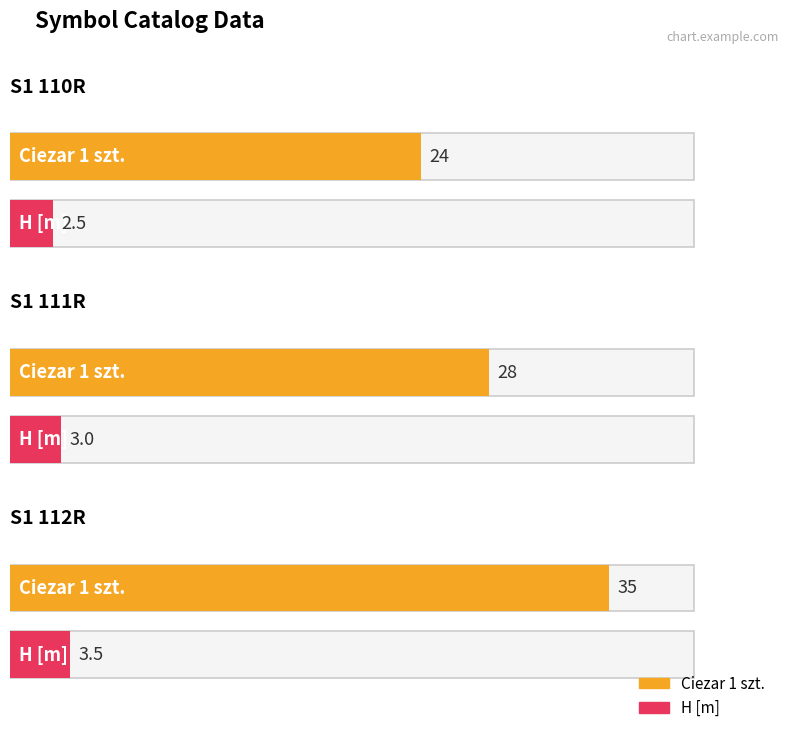

Rank the series at S1 110R from highest to lowest value.

Ciezar 1 szt., H [m]